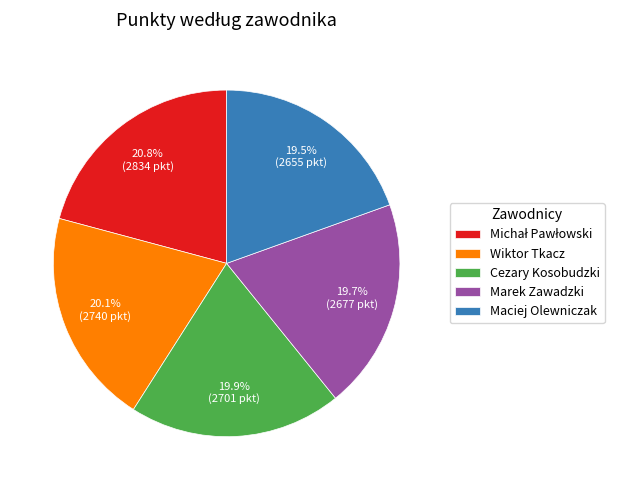

How many segments does this pie chart have?

5